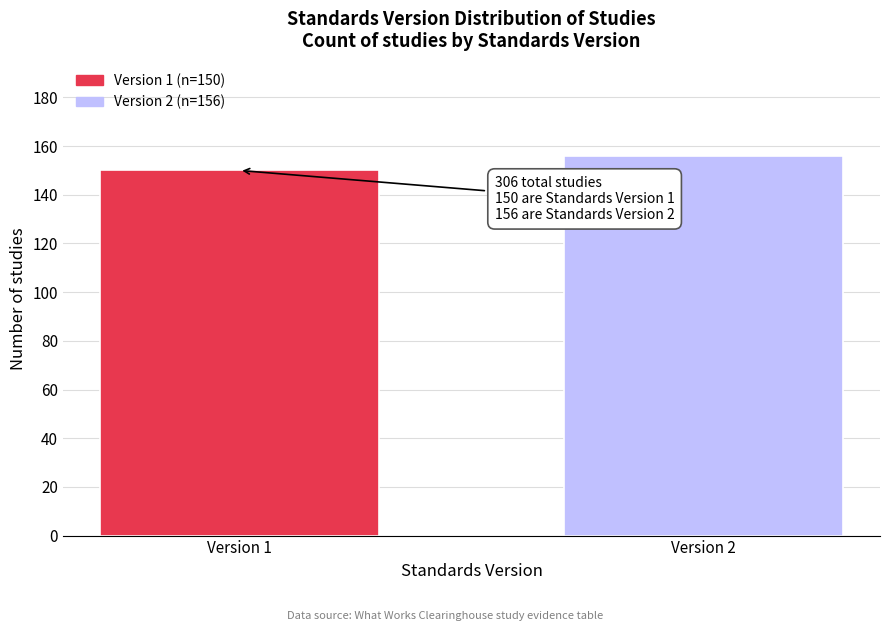

Reading left to right, transcribe all the data shown in this chart.

Version 1=150	Version 2=156